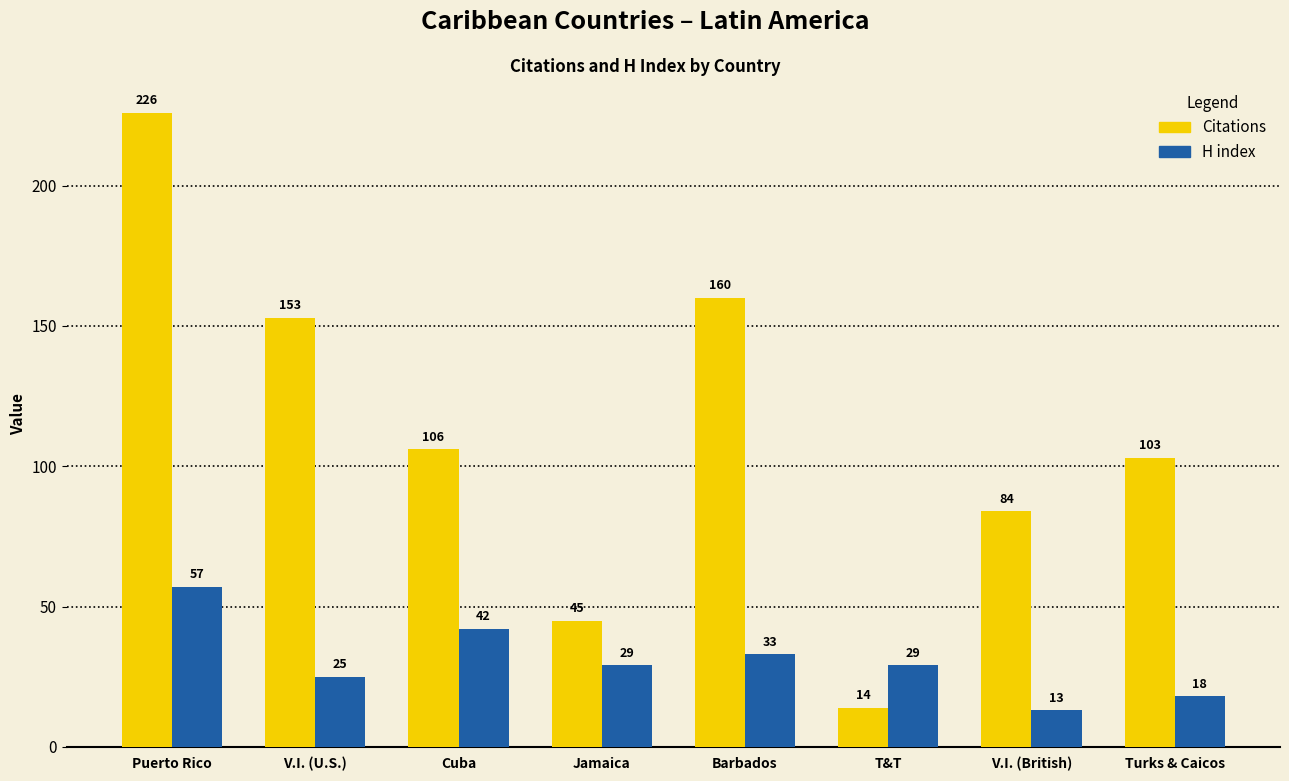

What are all the series names shown in the legend?

Citations, H index